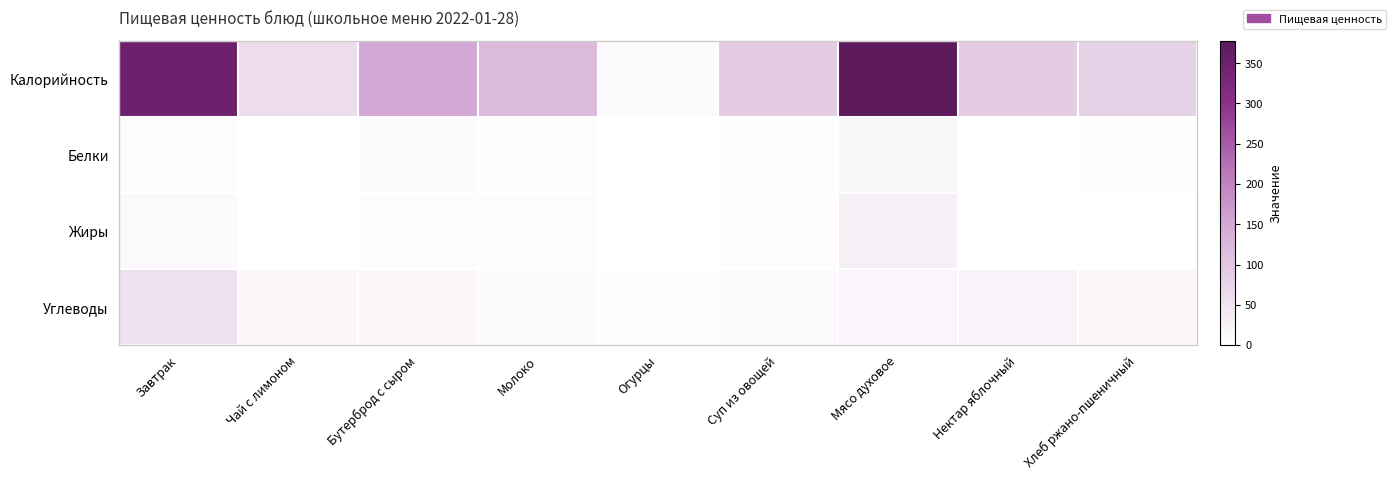

What is the total value across all series at Нектар яблочный?

111.0